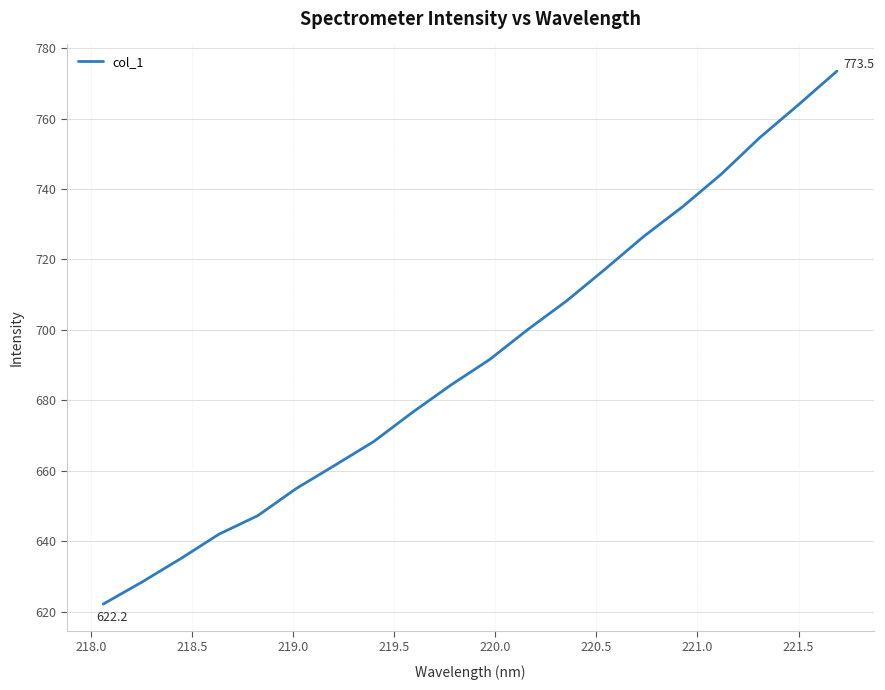

Does the chart have visible grid lines?

Yes